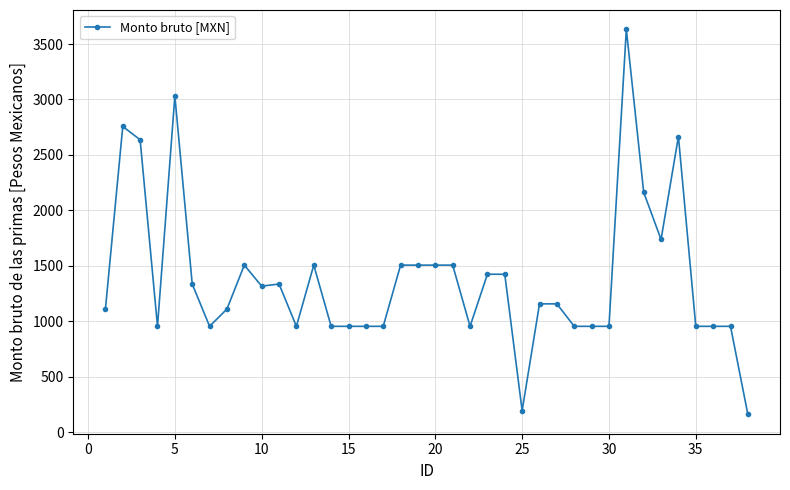

What is the value of the 15th point from the left?

955.4